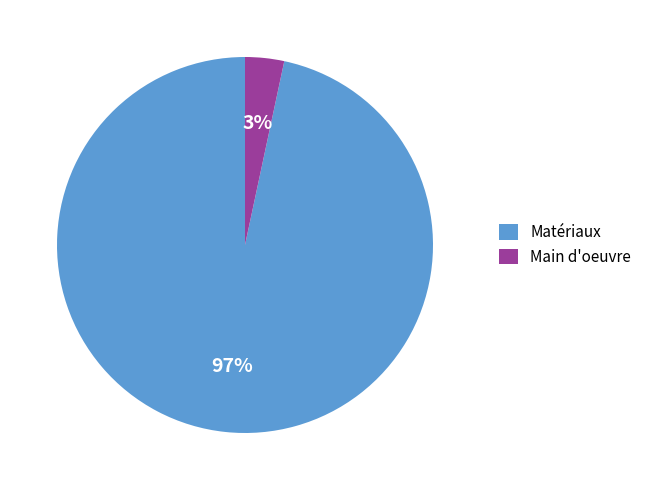

True or false: Main d'oeuvre accounts for 3% of the total.

True